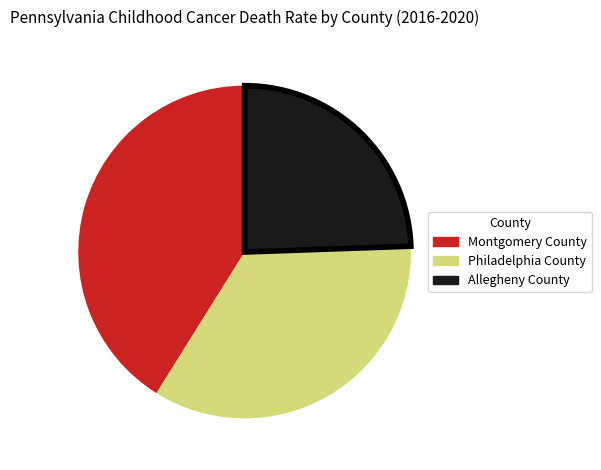

Is there a majority slice in this chart?

No